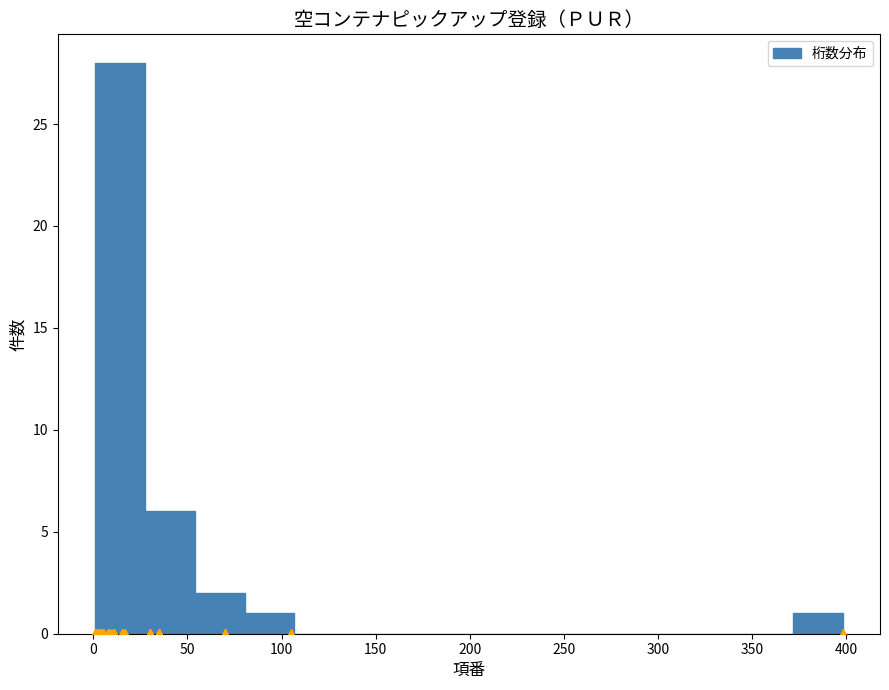

Reading left to right, transcribe this chart: for each bar, give the range it covers on the x-axis and its height. Neither the bar edges nor the heights are printed on the chart, so give them approximately, as read against the axes.

0 to 25: 28
25 to 55: 6
55 to 80: 2
80 to 105: 1
105 to 135: 0
135 to 160: 0
160 to 185: 0
185 to 215: 0
215 to 240: 0
240 to 265: 0
265 to 290: 0
290 to 320: 0
320 to 345: 0
345 to 370: 0
370 to 400: 1